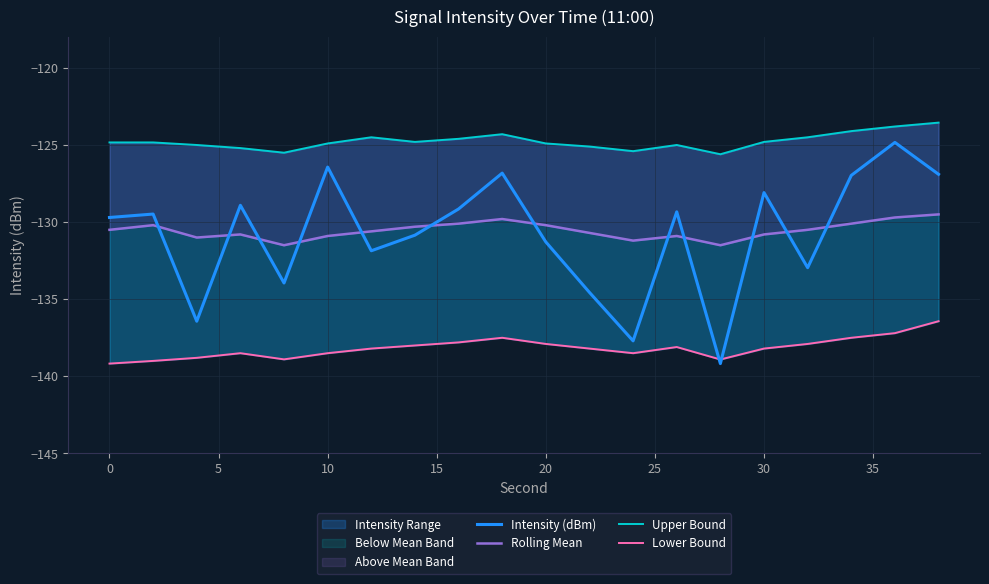

True or false: Rolling Mean has a value of -32.4 at 15.

False